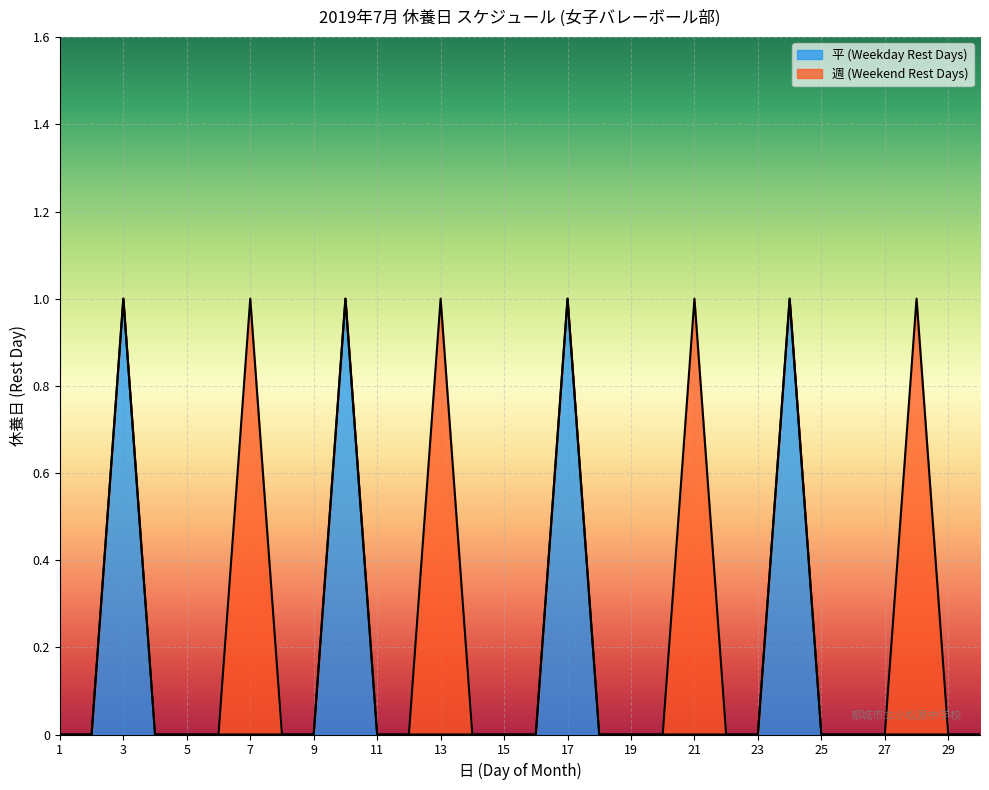

What are all the series names shown in the legend?

平 (Weekday Rest Days), 週 (Weekend Rest Days)